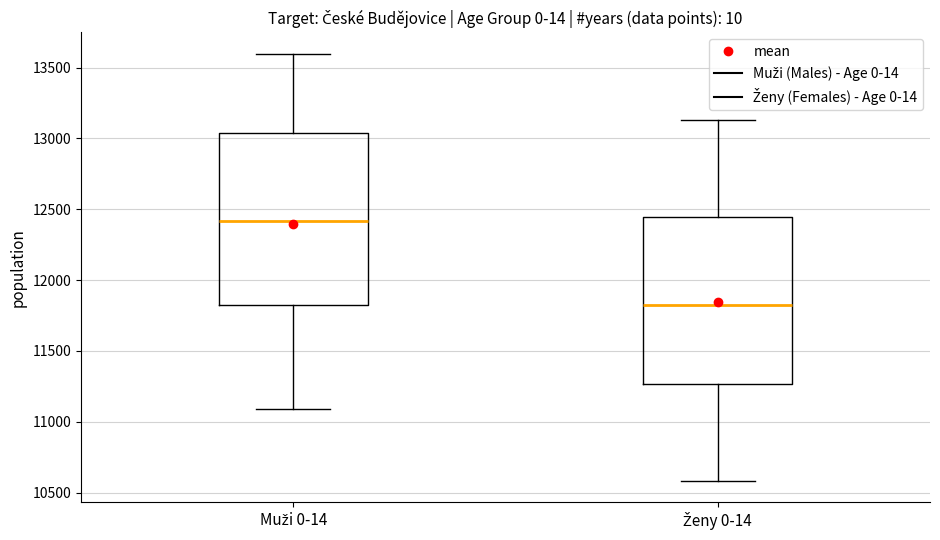

Where does the upper whisker of the box for Muži 0-14 end on the y-axis? The values are not printed on the chart, so give them approximately, as read against the axis.

13600